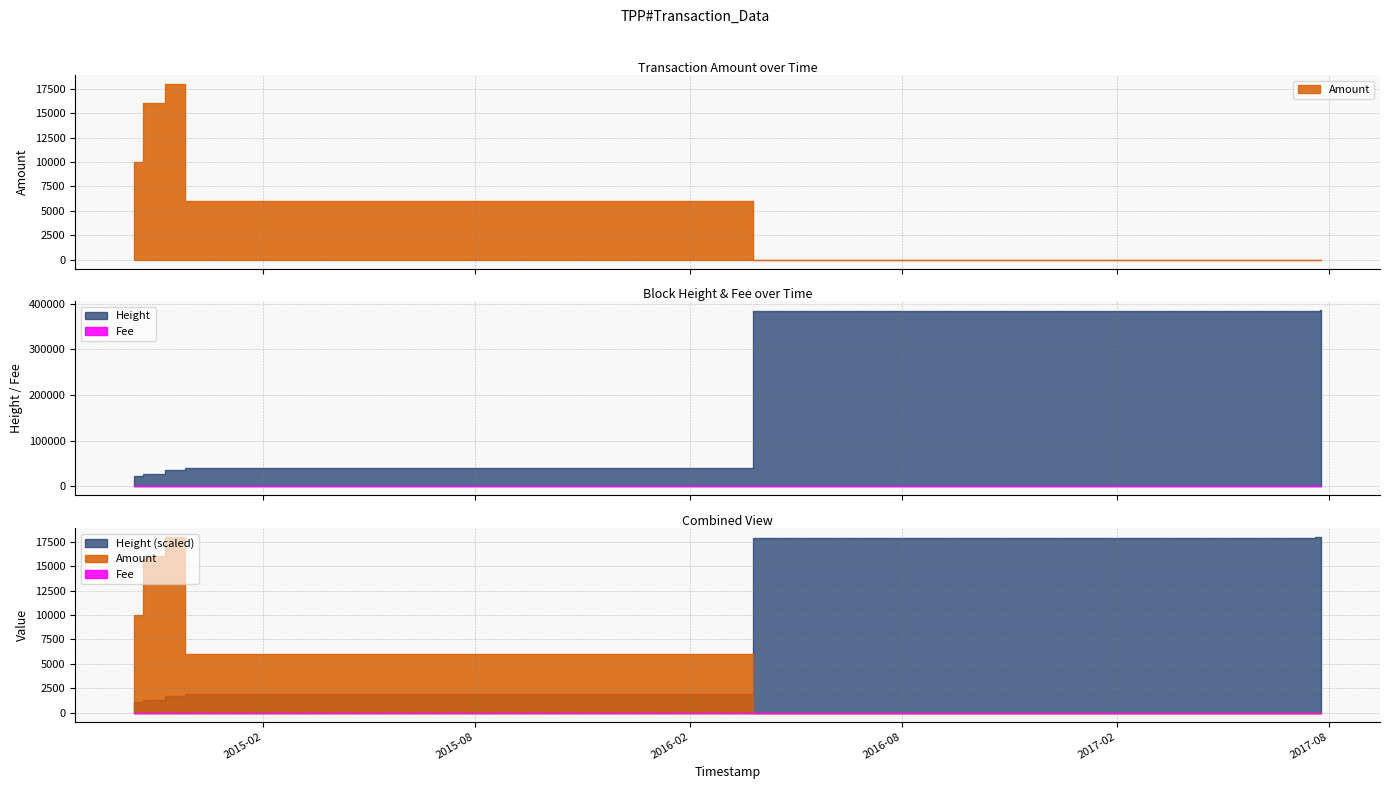

In Amount, how many points are lower than both neighbors (excluding endpoints)?

1